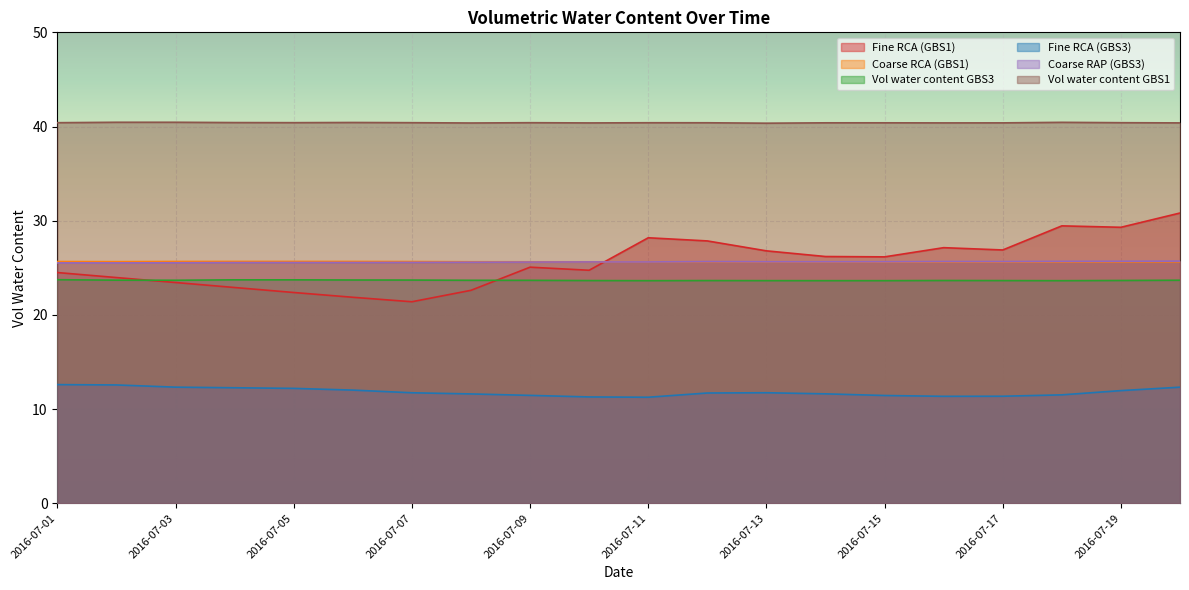

What is the minimum value shown in the chart?

11.3